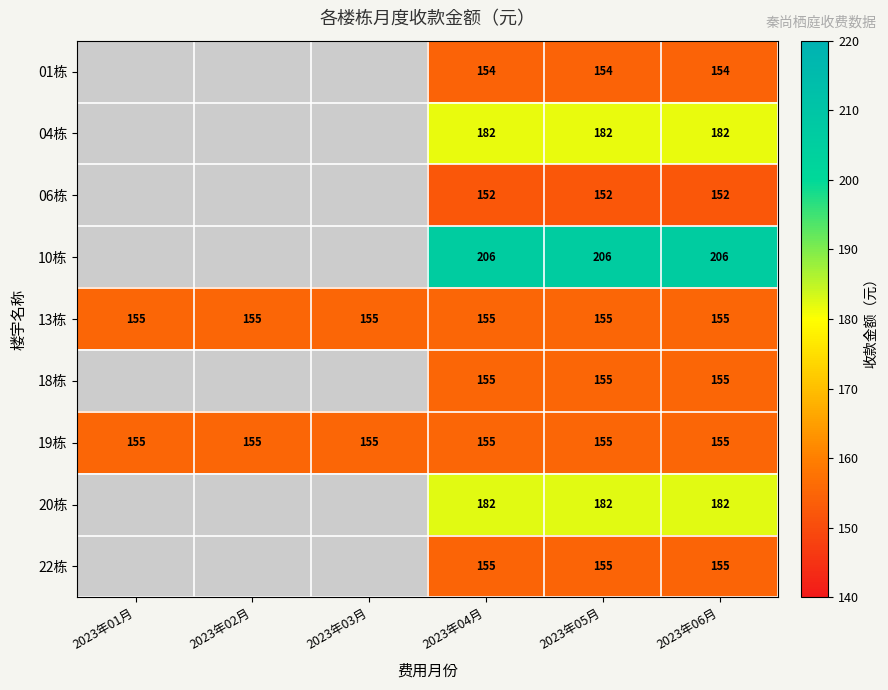

At 2023年02月, list the series in order from largest to smallest.

01栋, 04栋, 06栋, 10栋, 13栋, 18栋, 19栋, 20栋, 22栋